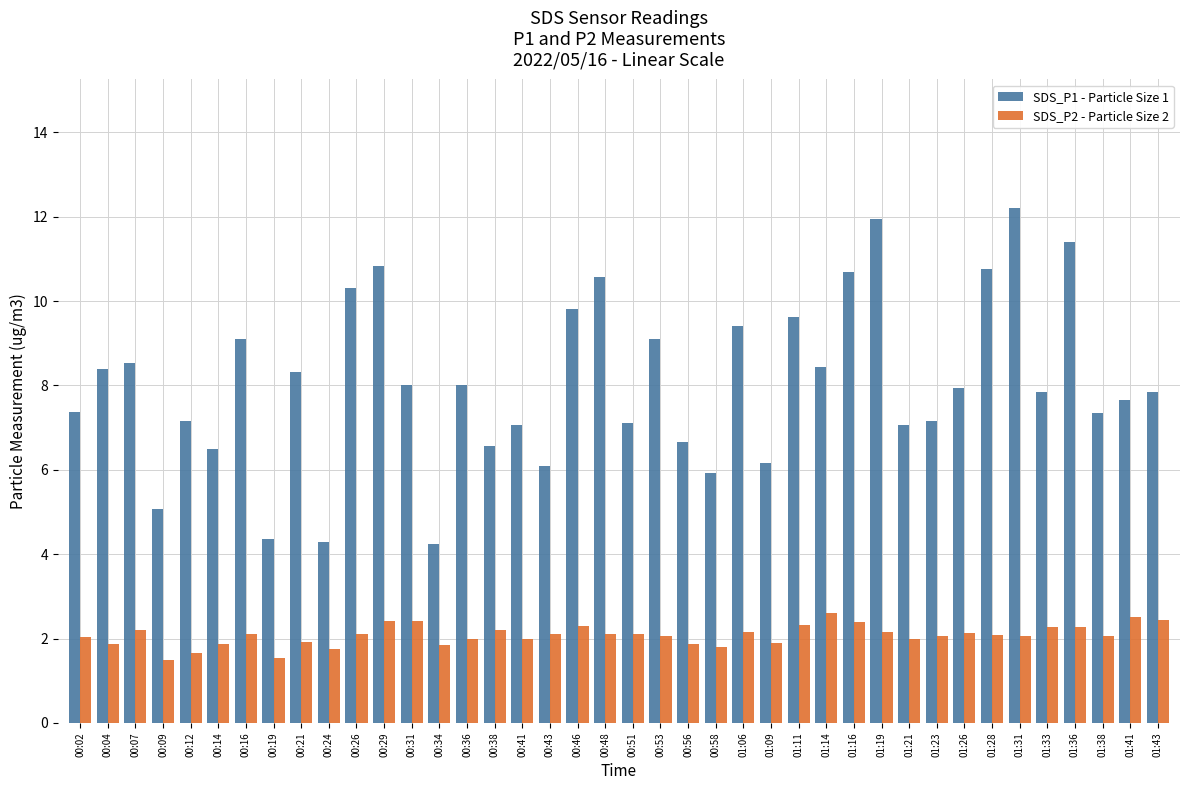

List the series in order of their peak value, lowest first.

SDS_P2 - Particle Size 2, SDS_P1 - Particle Size 1